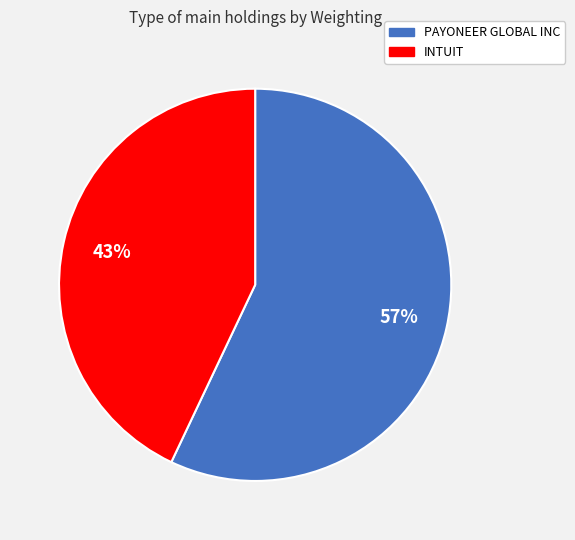

To the nearest percent, what percentage of the pie is INTUIT?

43%